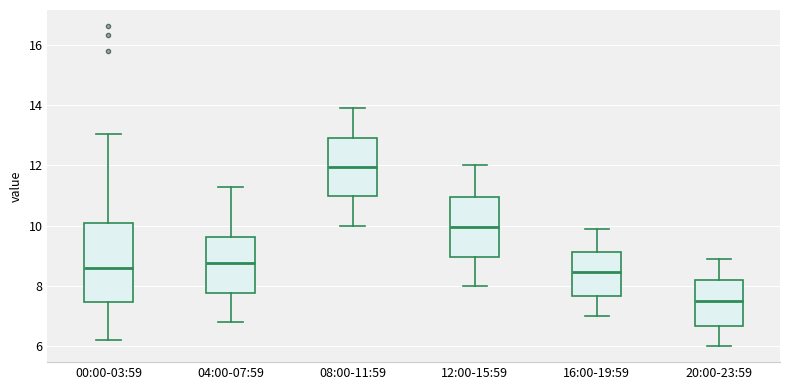

Which box has the highest median line?

08:00-11:59